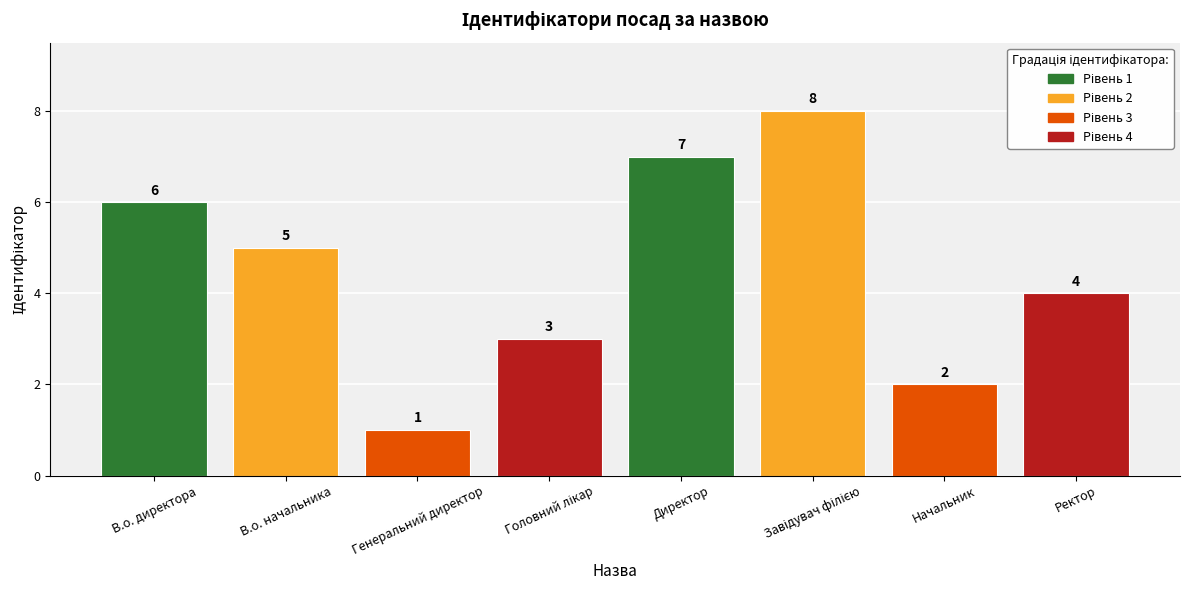

What is the smallest value displayed?

1